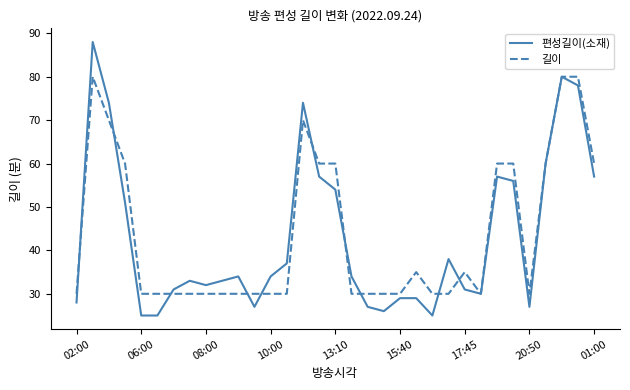

Rank the series by their maximum value, from highest to lowest.

편성길이(소재), 길이